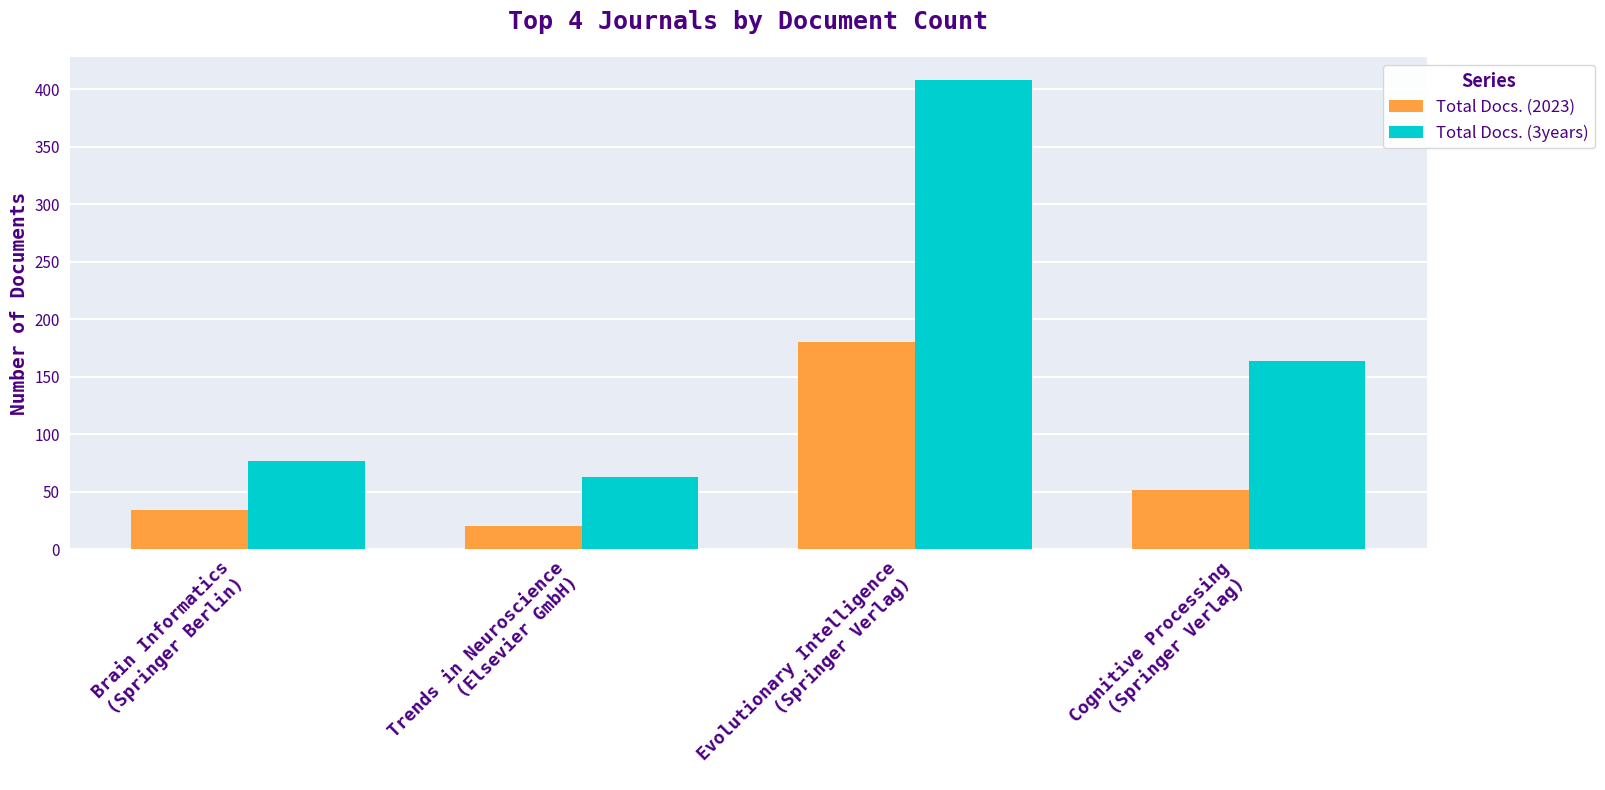

List the series in order of their peak value, lowest first.

Total Docs. (2023), Total Docs. (3years)